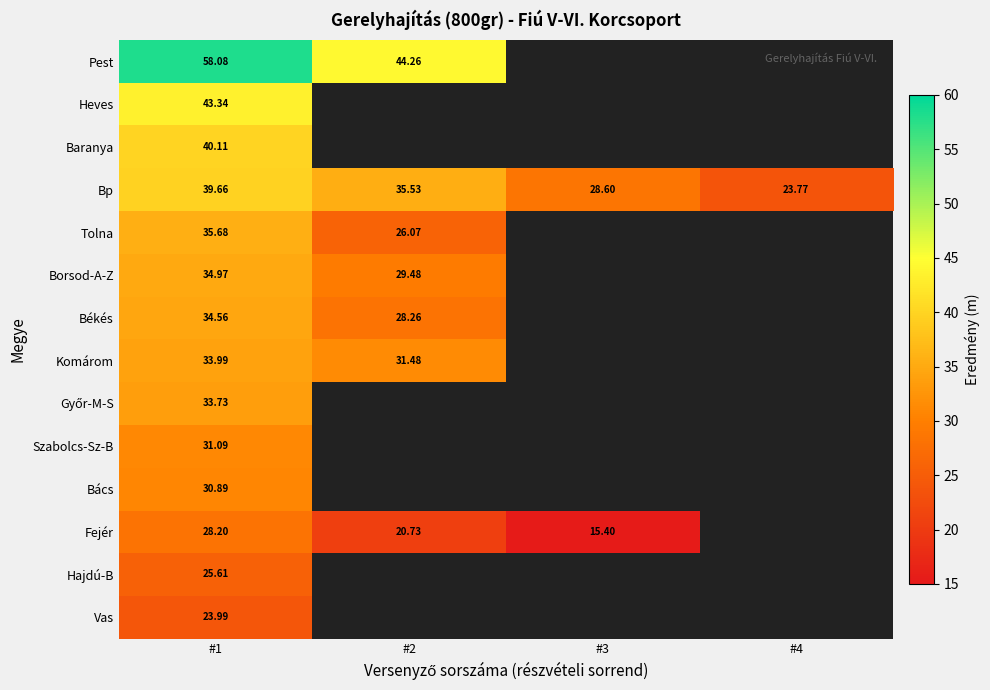

At which category is the sum across all series the highest?

#1